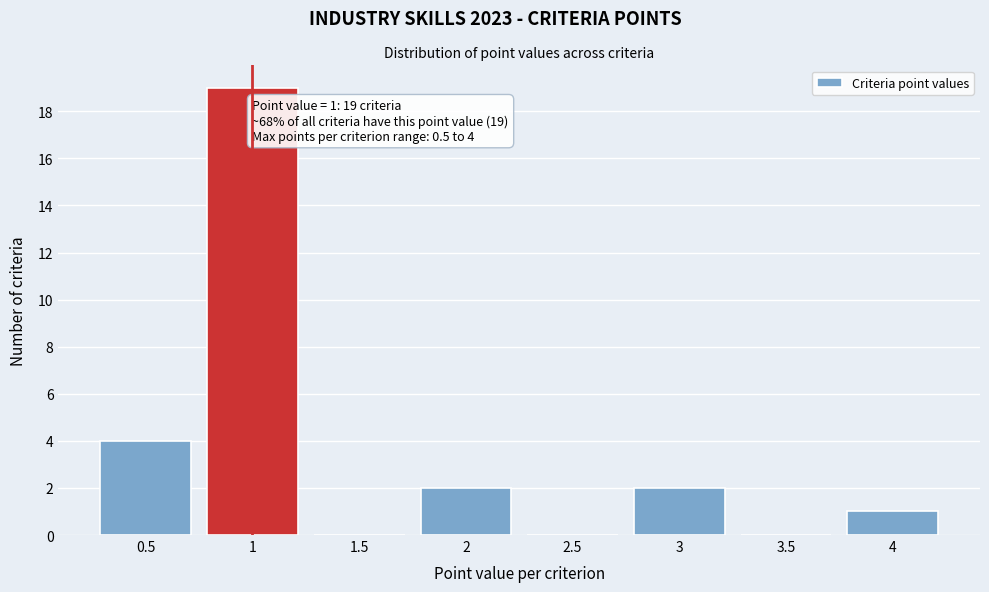

Over which range of the x-axis is the bar tallest?

0.75 to 1.25